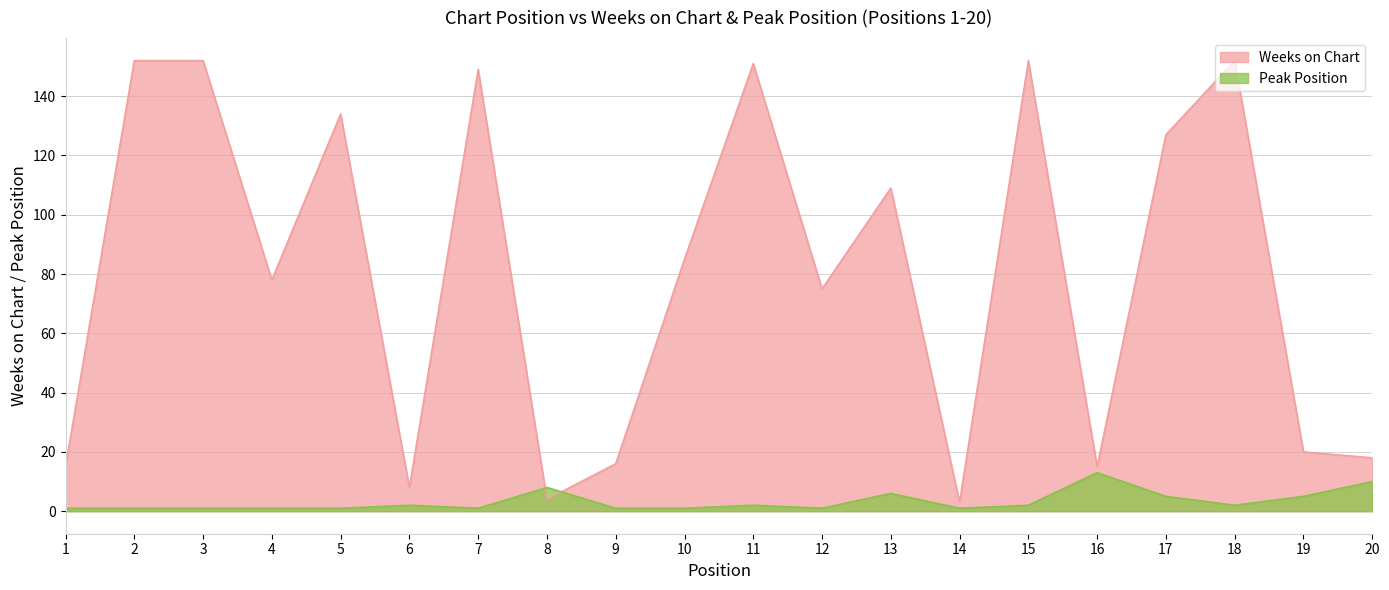

Where is Peak Position nearest to the value 7?

8